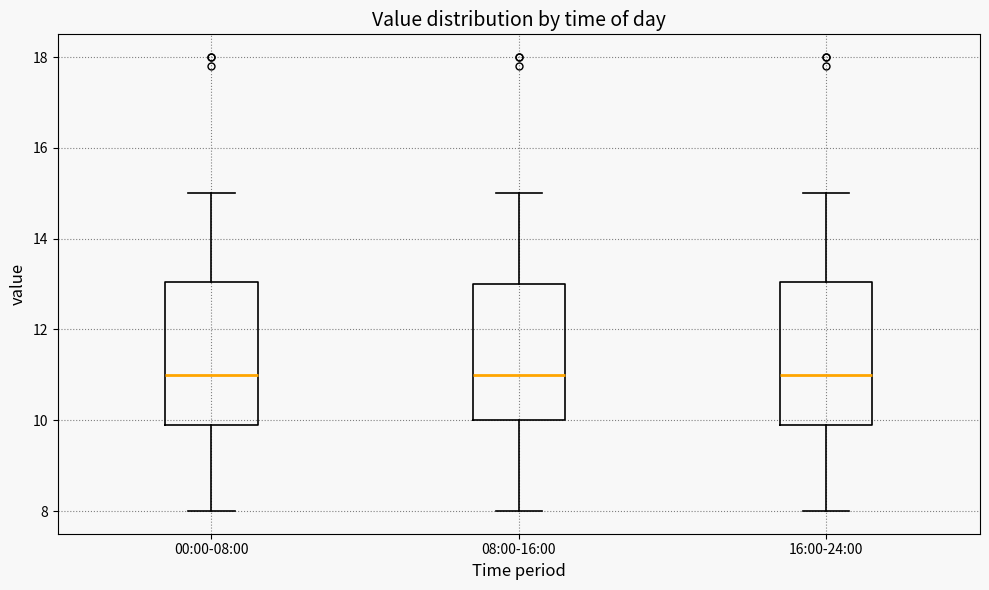

Reading left to right, transcribe this box plot: for each box, give where its median line is, the range the box spans, and where its two whiskers end, as read against the y-axis. The values are not printed on the chart, so give them approximately, as read against the axis.

00:00-08:00: median 11, box 10 to 13, whiskers 8 to 15
08:00-16:00: median 11, box 10 to 13, whiskers 8 to 15
16:00-24:00: median 11, box 10 to 13, whiskers 8 to 15